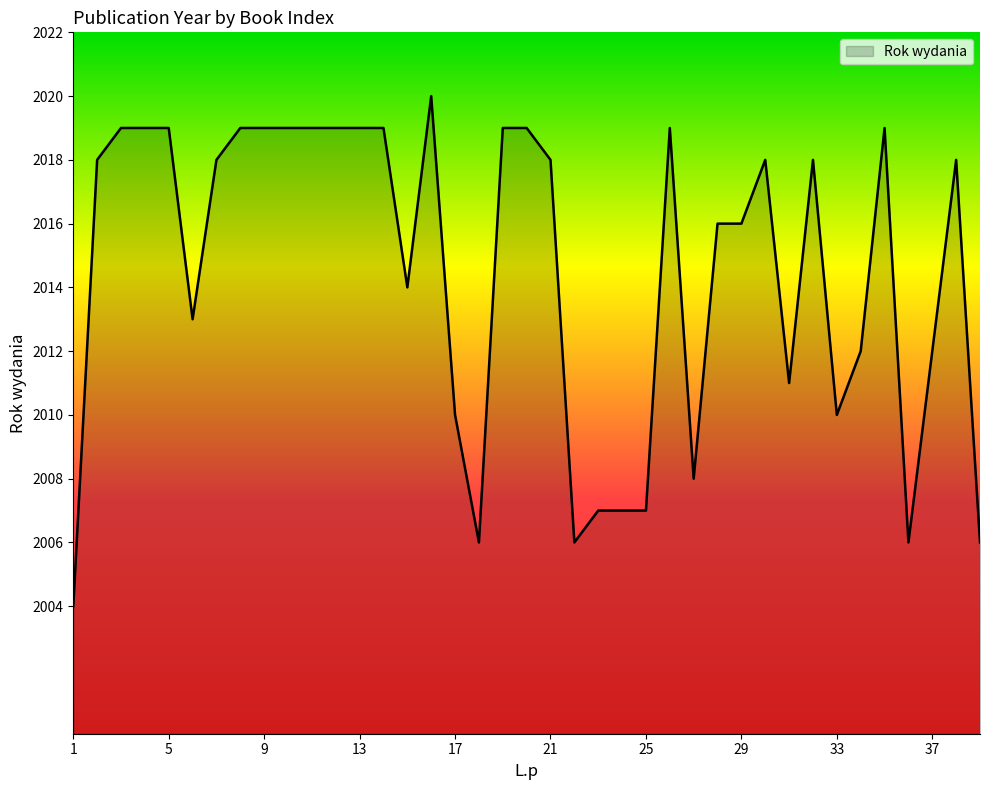

What is the smallest value displayed?

2004